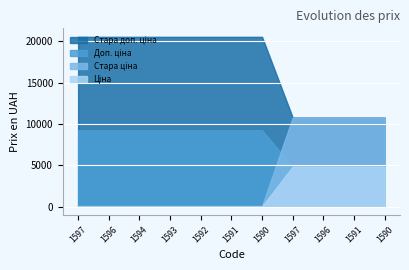

True or false: Стара доп. ціна and Стара ціна intersect in this chart.

False